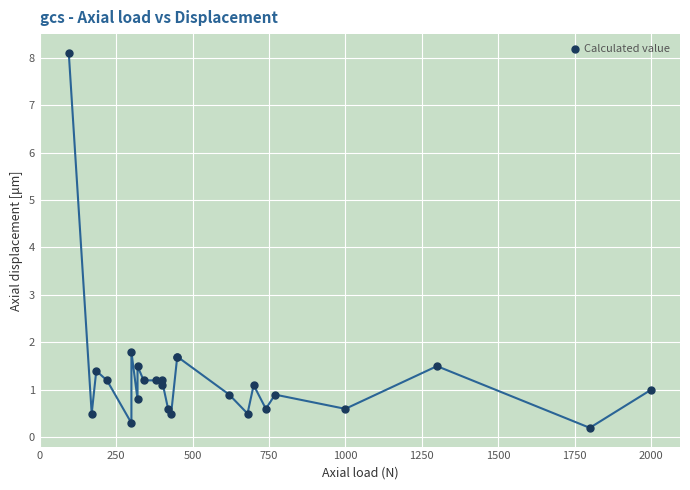

What Y value in the scatter plot is closest to 4?

1.8